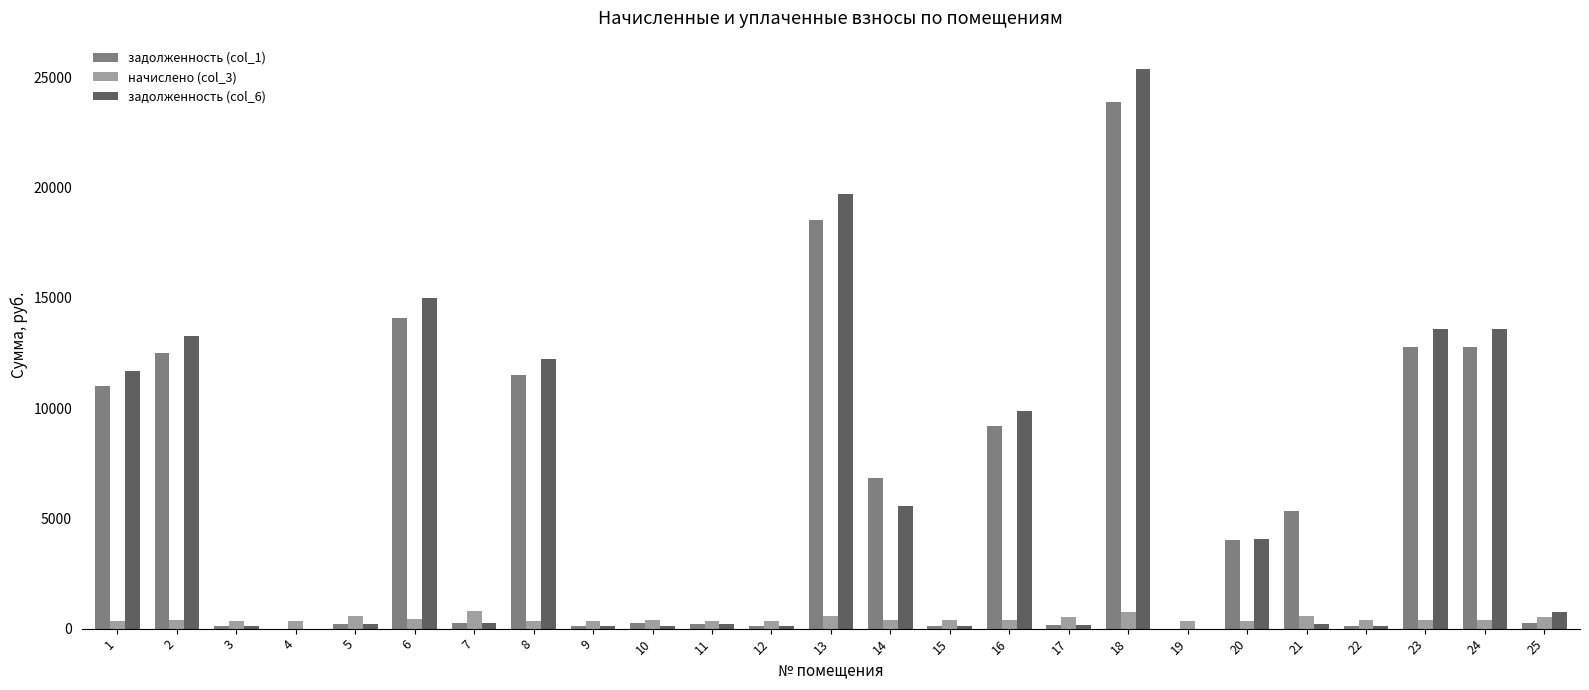

Which series changed the most between 18 and 25?

задолженность (col_6)